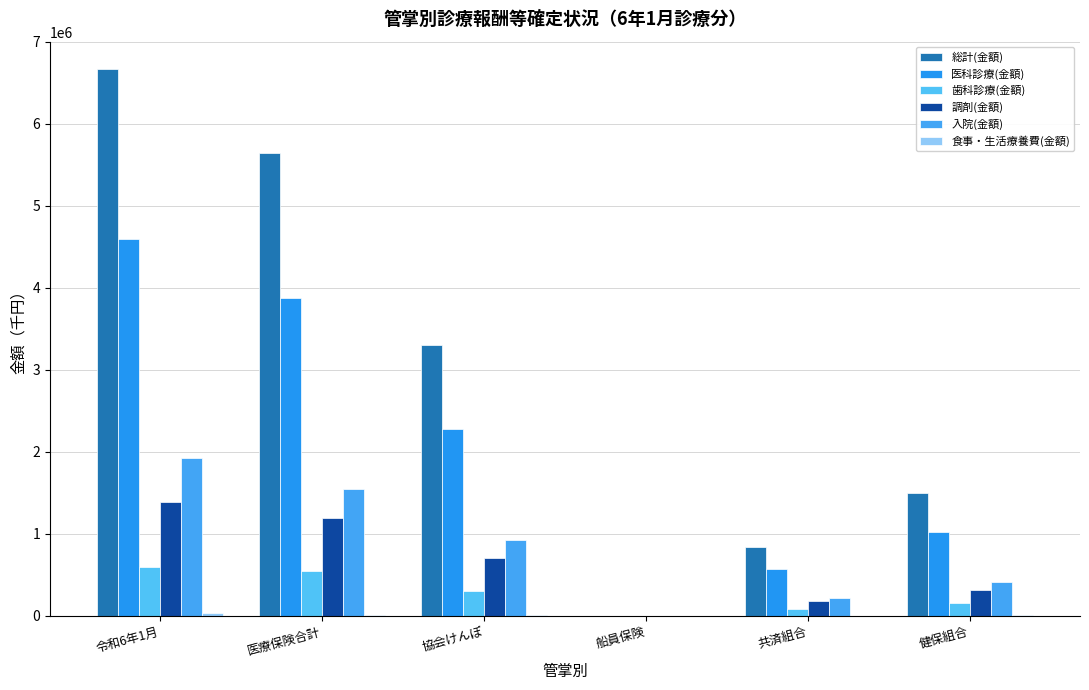

How many distinct data groups are displayed?

6